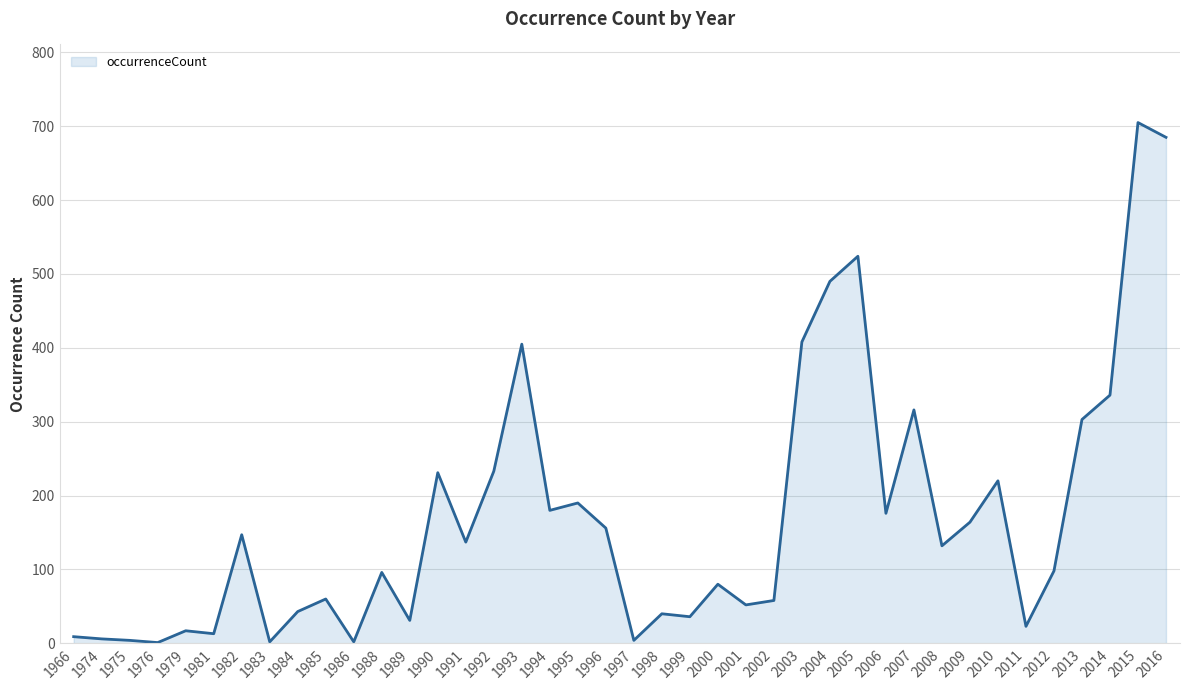

The chart shows a value of 176 at 2006. True or false?

True